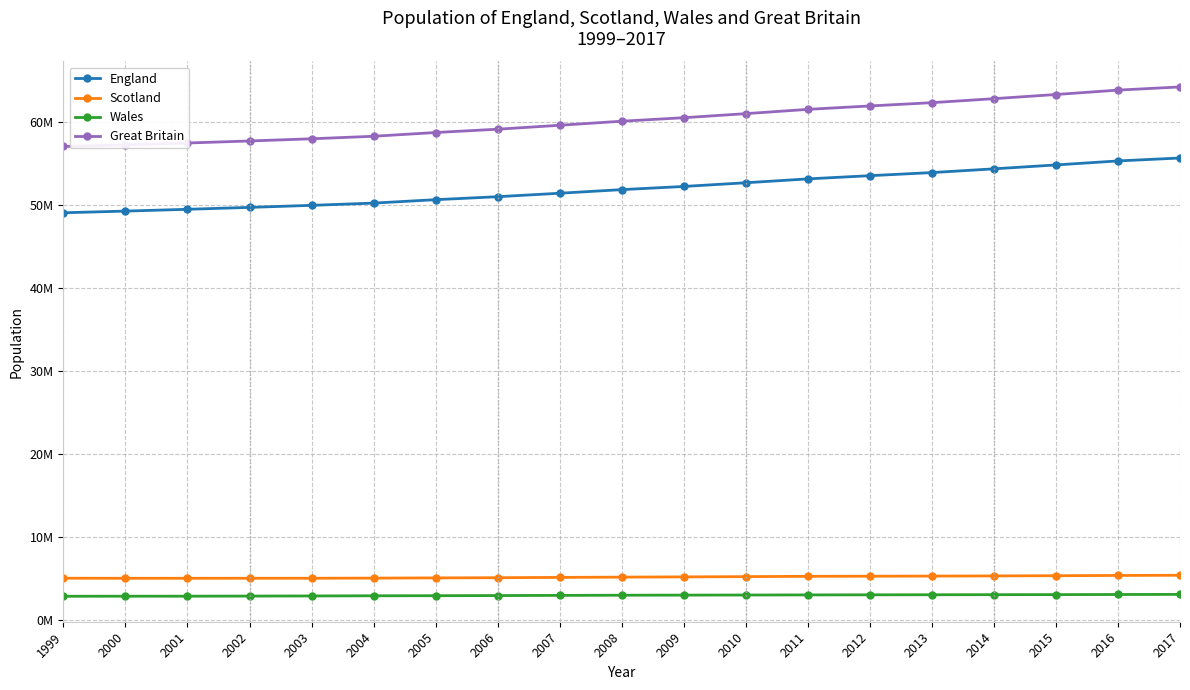

Is the value of Great Britain at 2009 greater than the value of Wales at 2010?

Yes